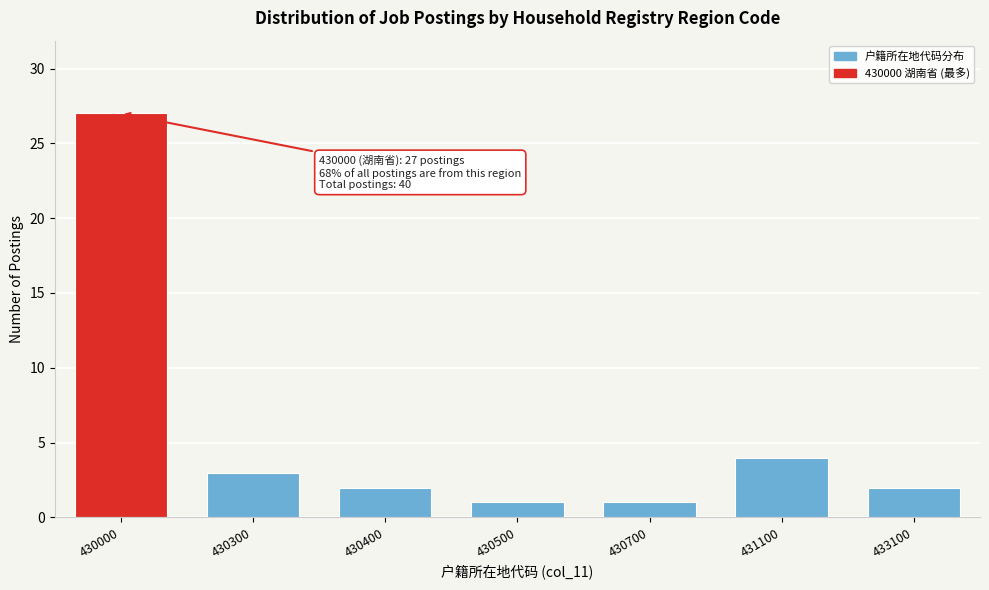

Reading right to left, what are all the values shown in this chart?

2	4	1	1	2	3	27